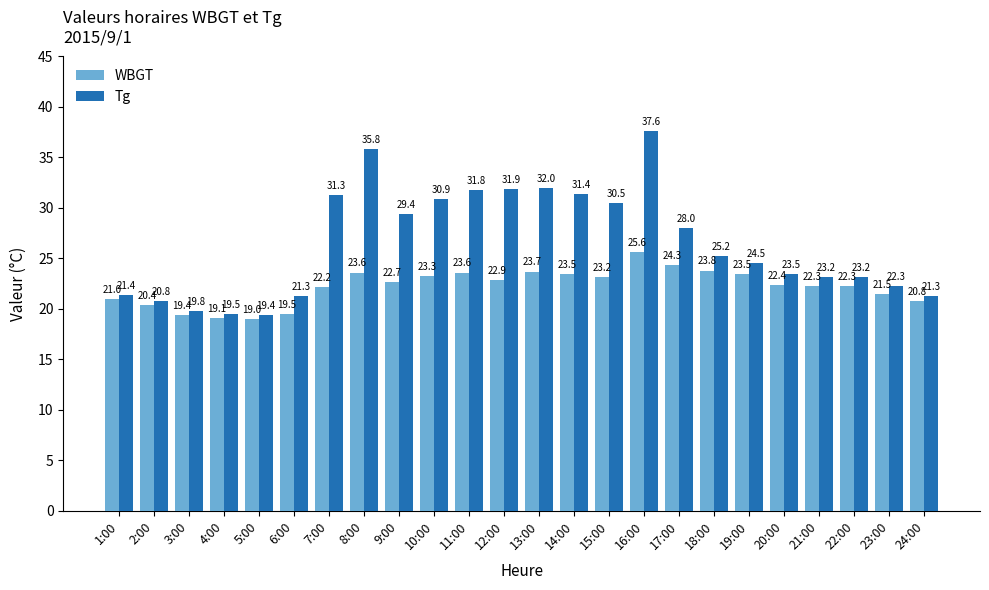

What is the difference between the maximum and minimum values in the Tg series?

18.2